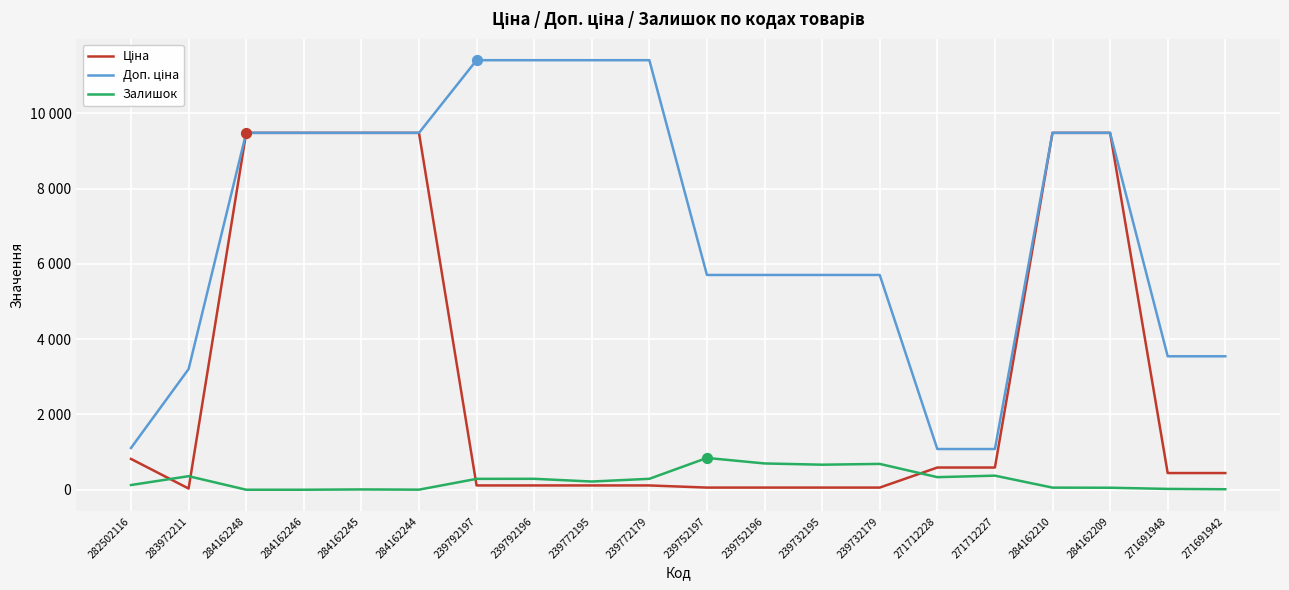

What is the total value across all series at 239752196?

6460.1